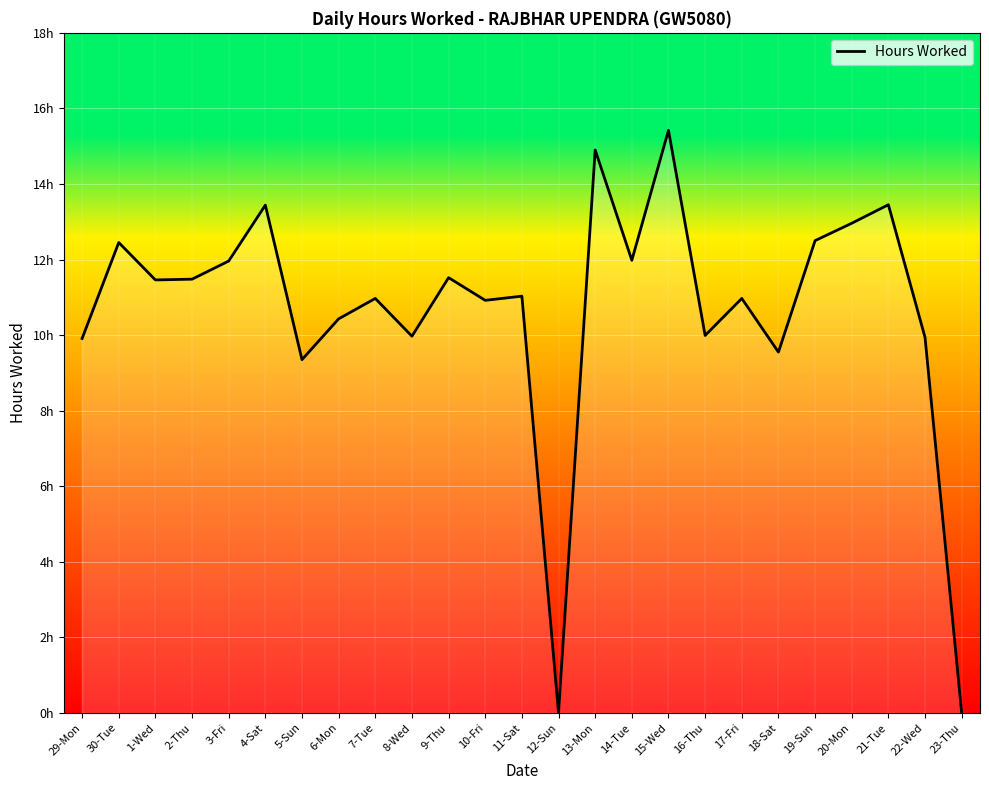

What is the ratio of the value at 8-Wed to the value at 10-Fri?

0.9